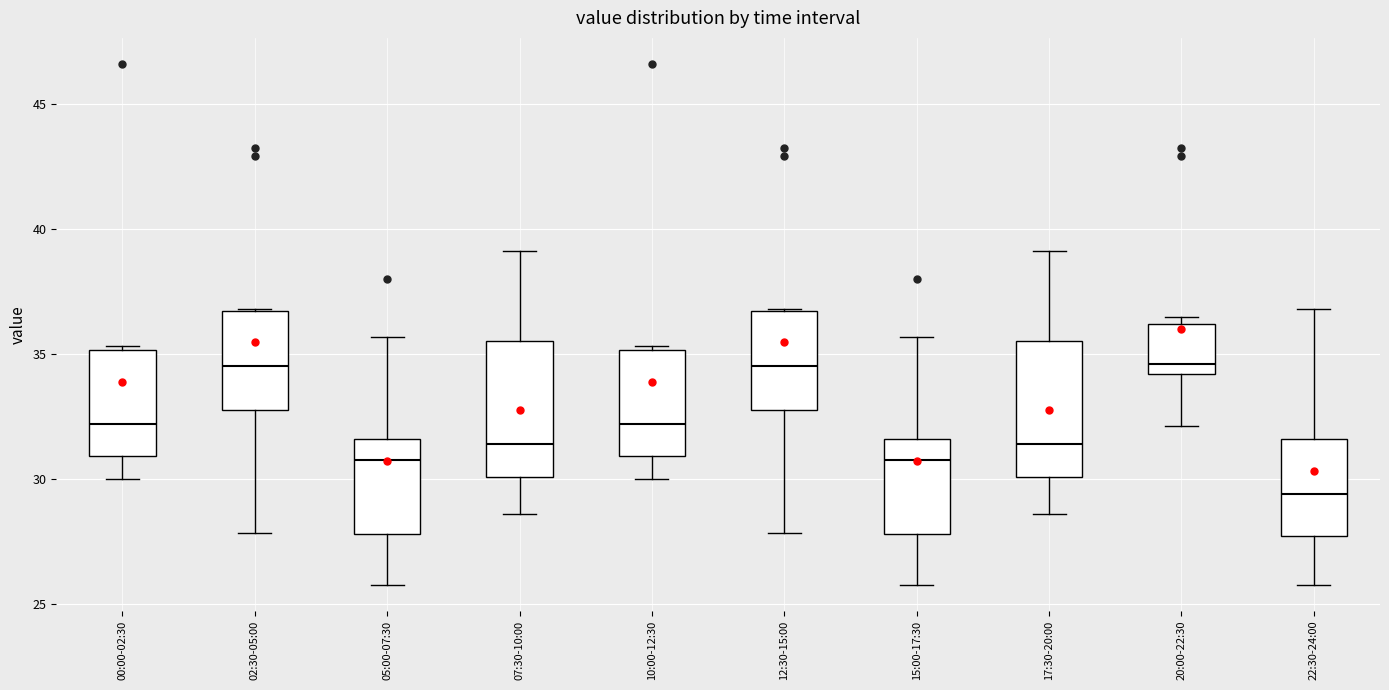

Reading left to right, transcribe this box plot: for each box, give where its median line is, the range the box spans, and where its two whiskers end, as read against the y-axis. The values are not printed on the chart, so give them approximately, as read against the axis.

00:00-02:30: median 32.0, box 31.0 to 35.0, whiskers 30.0 to 35.5
02:30-05:00: median 34.5, box 32.5 to 36.5, whiskers 28.0 to 37.0
05:00-07:30: median 31.0, box 28.0 to 31.5, whiskers 26.0 to 35.5
07:30-10:00: median 31.5, box 30.0 to 35.5, whiskers 28.5 to 39.0
10:00-12:30: median 32.0, box 31.0 to 35.0, whiskers 30.0 to 35.5
12:30-15:00: median 34.5, box 32.5 to 36.5, whiskers 28.0 to 37.0
15:00-17:30: median 31.0, box 28.0 to 31.5, whiskers 26.0 to 35.5
17:30-20:00: median 31.5, box 30.0 to 35.5, whiskers 28.5 to 39.0
20:00-22:30: median 34.5, box 34.0 to 36.0, whiskers 32.0 to 36.5
22:30-24:00: median 29.5, box 27.5 to 31.5, whiskers 26.0 to 37.0